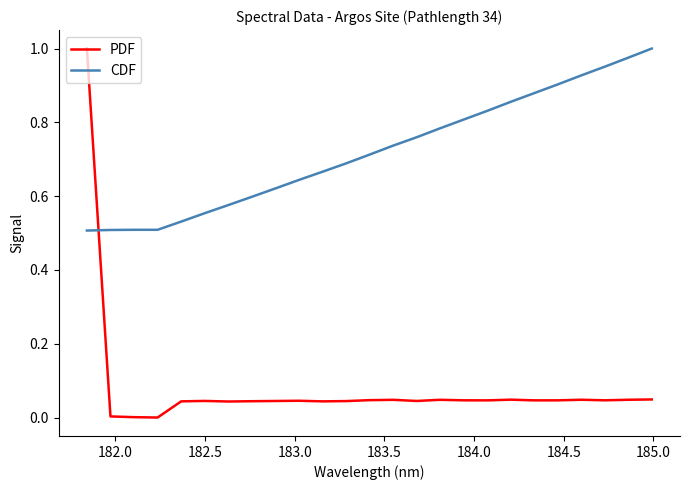

How many categories are shown in the chart?

25